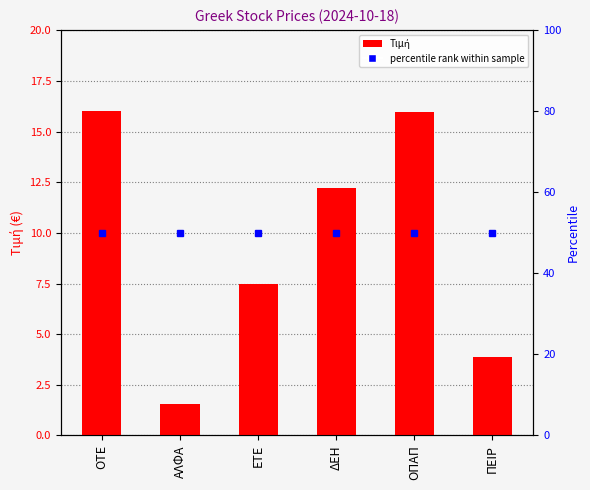

Reading left to right, list all the values displayed in this chart.

ΟΤΕ=16.0	ΑΛΦΑ=1.5	ΕΤΕ=7.5	ΔΕΗ=12.2	ΟΠΑΠ=16.0	ΠΕΙΡ=3.9